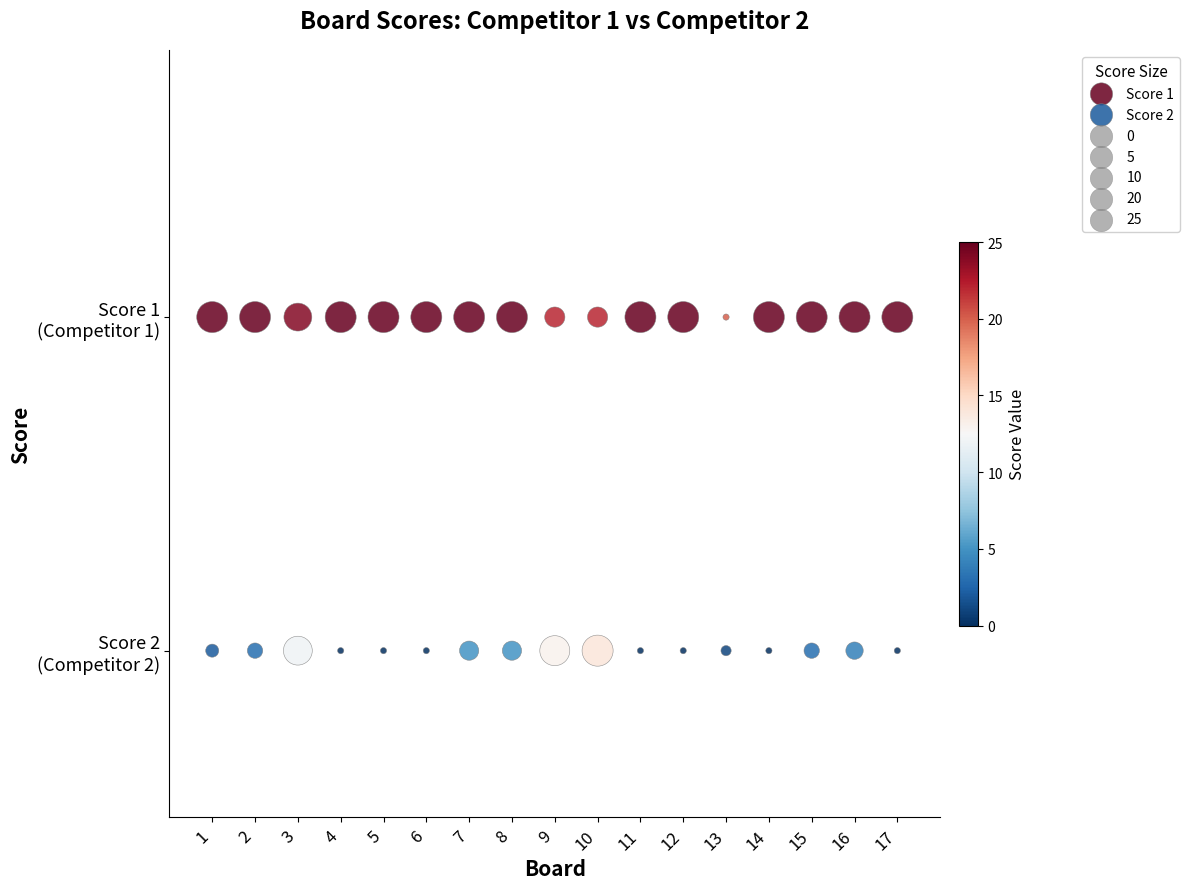

Which series contains the lowest Y value?

Score 2